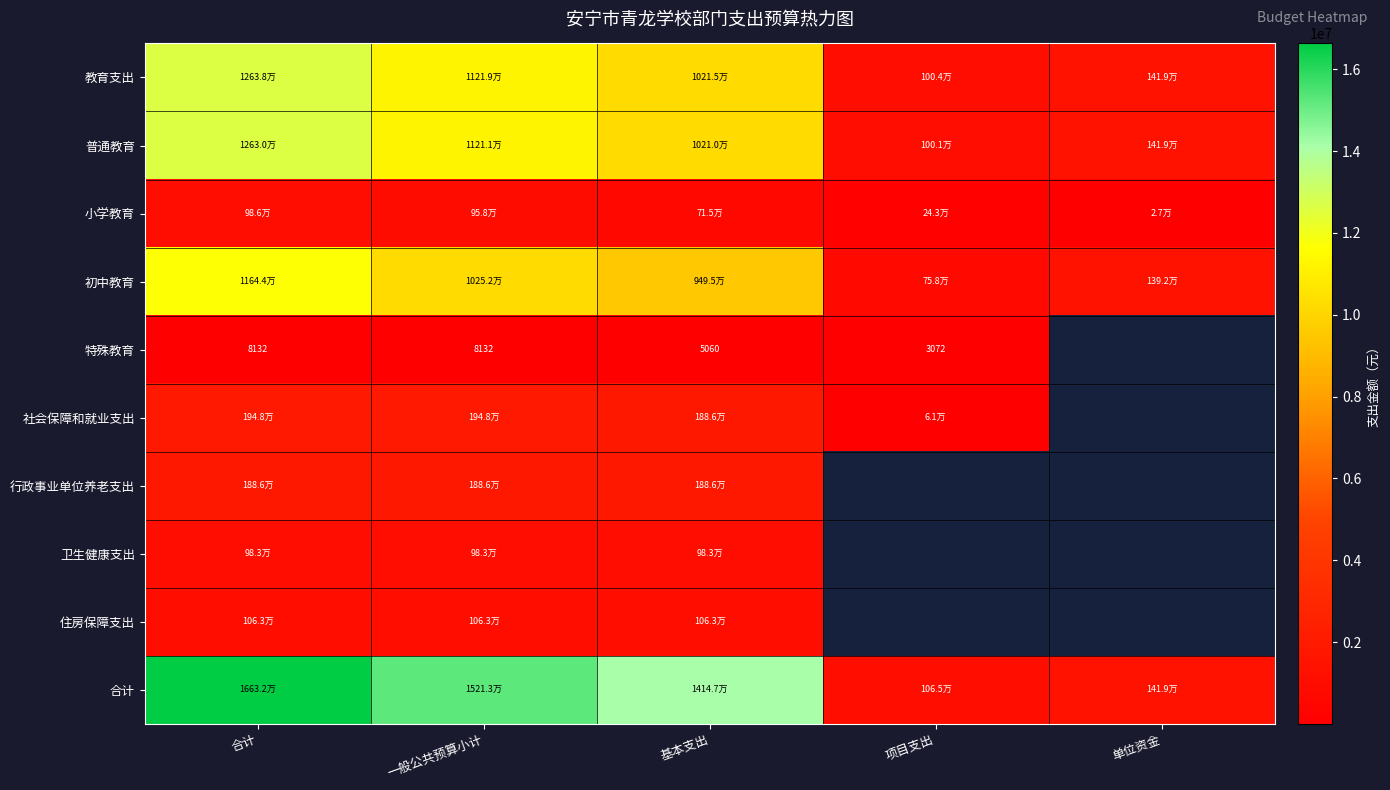

How many distinct data groups are displayed?

10